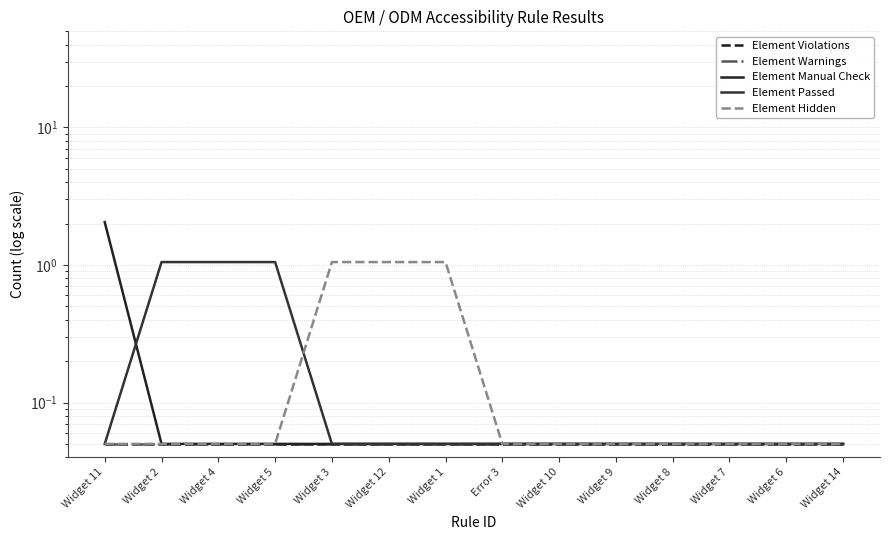

What is the label of the 11th point from the right?

Widget 5